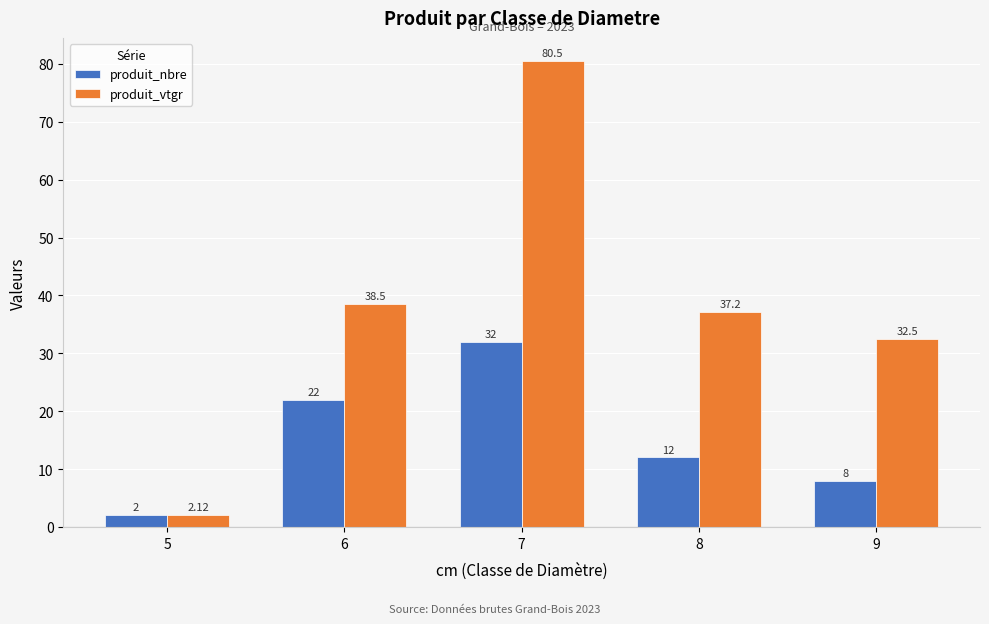

Which series has the widest spread of values?

produit_vtgr